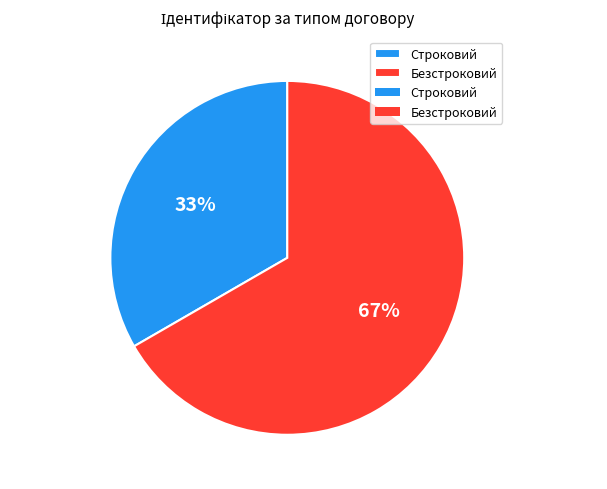

How many slices are in this pie chart?

2